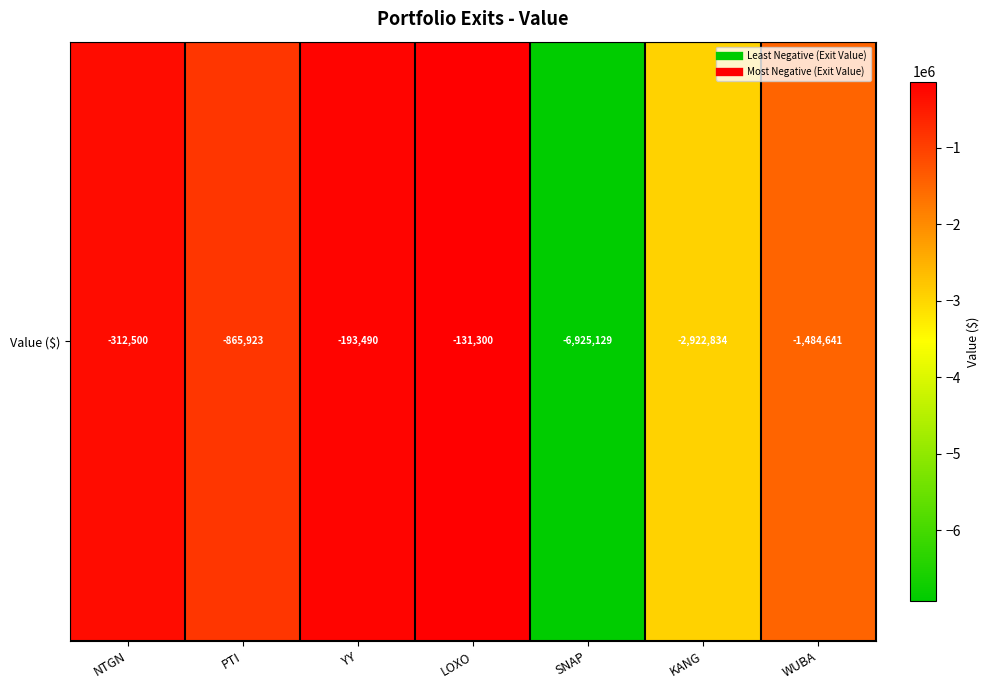

Where is the data nearest to the value -3528214?

KANG